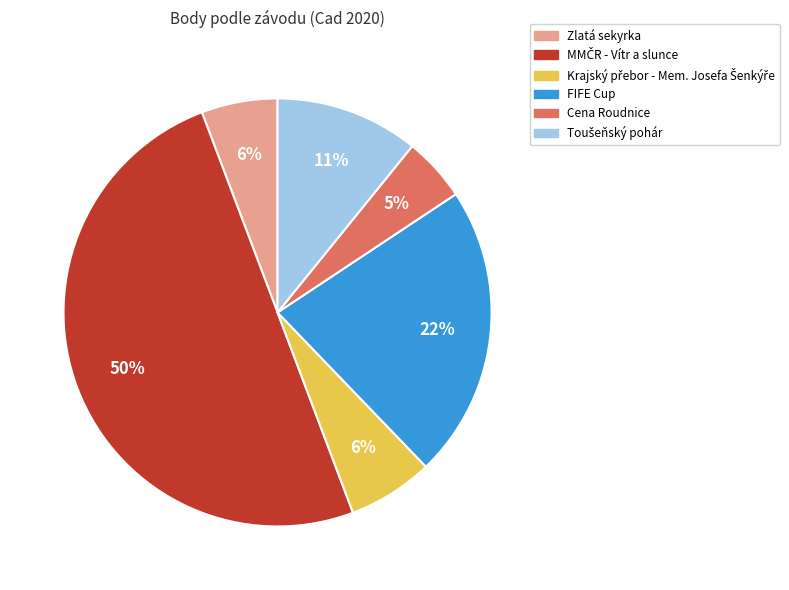

To the nearest percent, what portion does Cena Roudnice represent?

5%